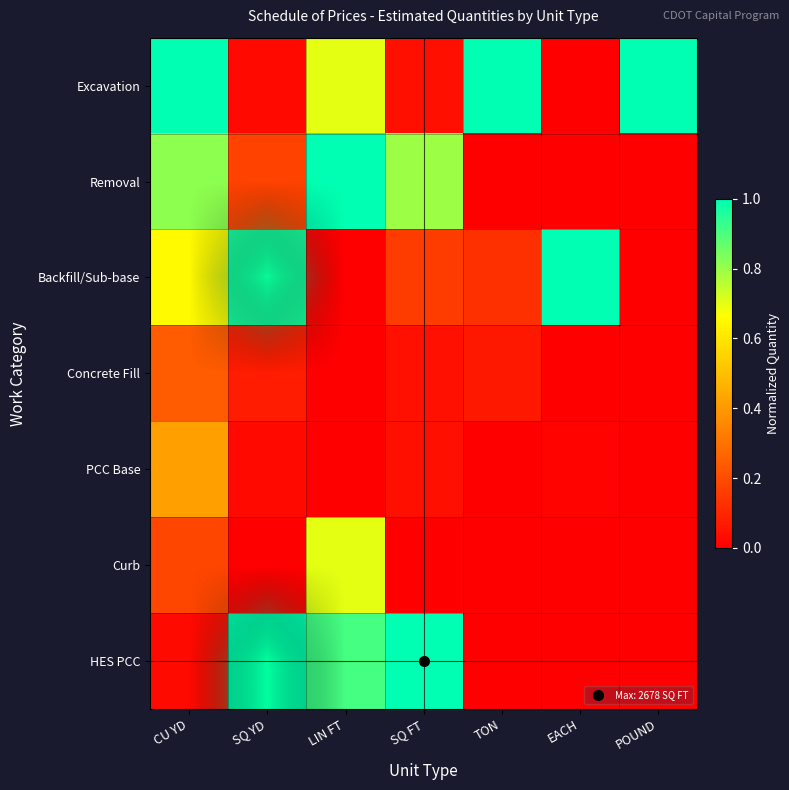

How many distinct data groups are displayed?

7